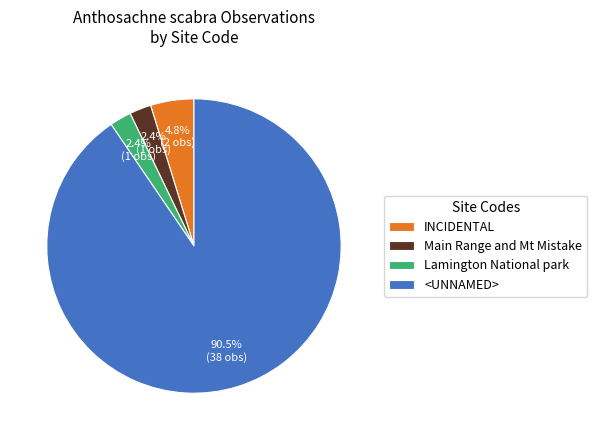

What is the ratio of the value at INCIDENTAL to the value at Main Range and Mt Mistake?

2.0